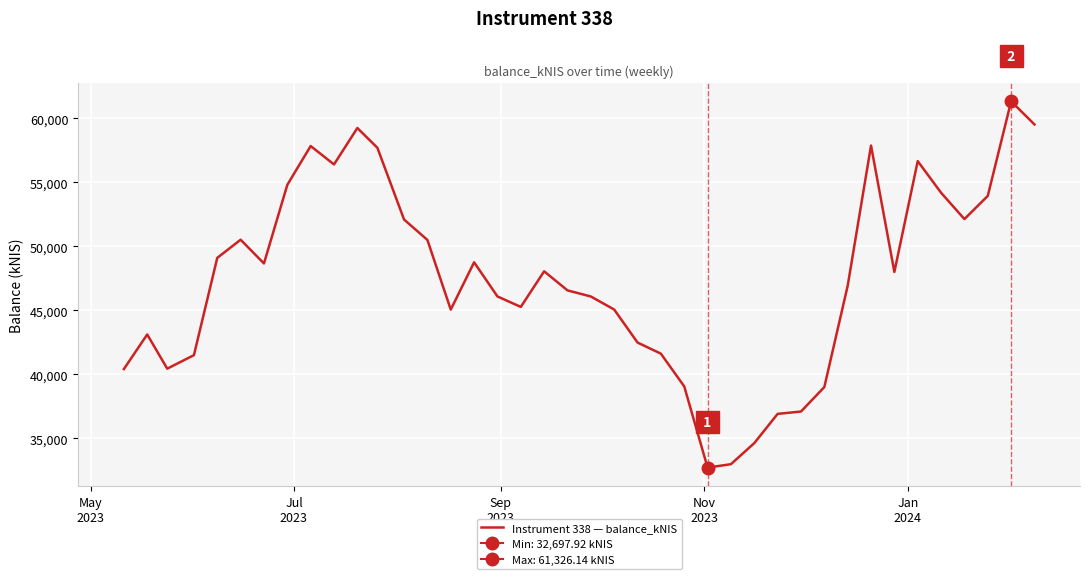

What is the maximum value for Instrument 338 — balance_kNIS?

61326.1